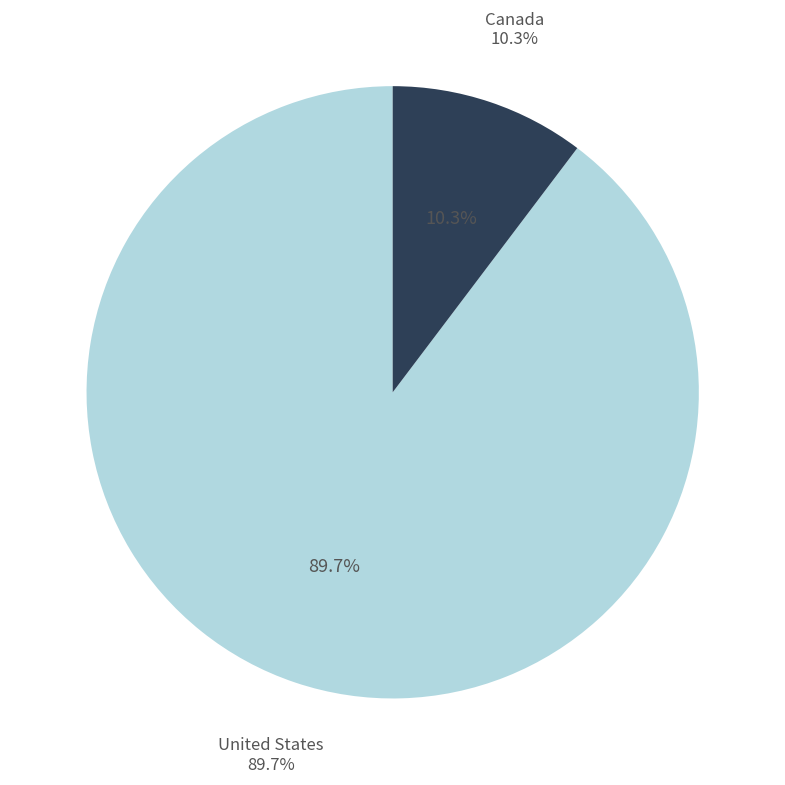

Which slice is the largest?

United States